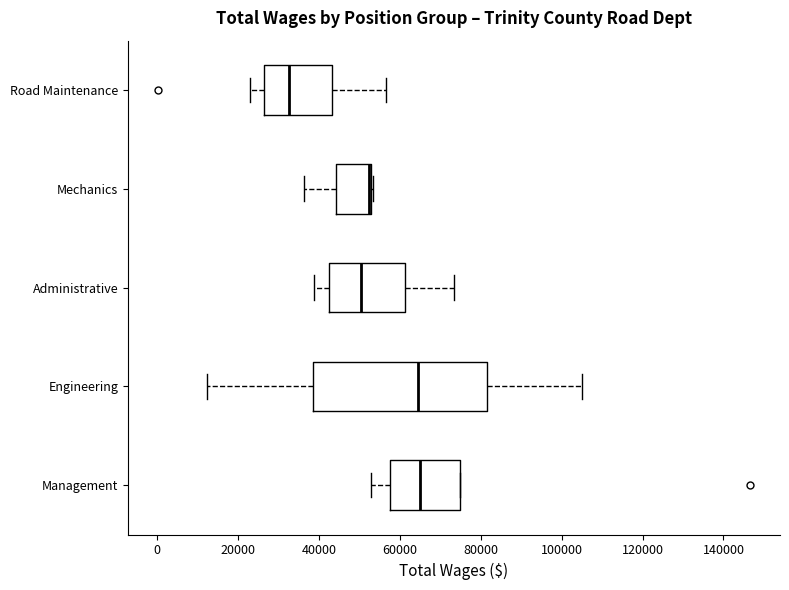

Comparing the boxes themselves (not the whiskers), which one is the widest?

Engineering